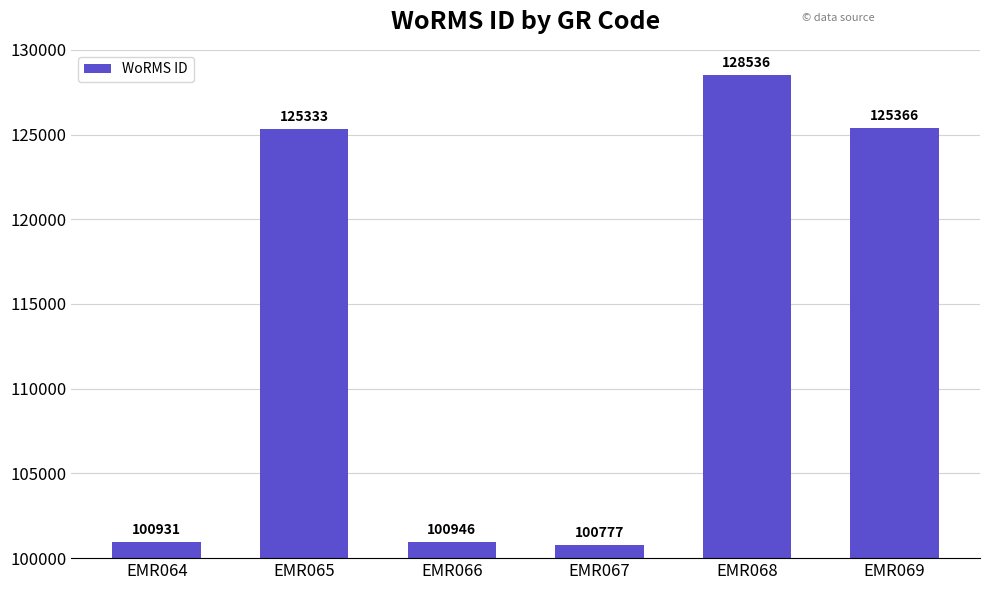

At which category does the chart reach its minimum across all series?

EMR067